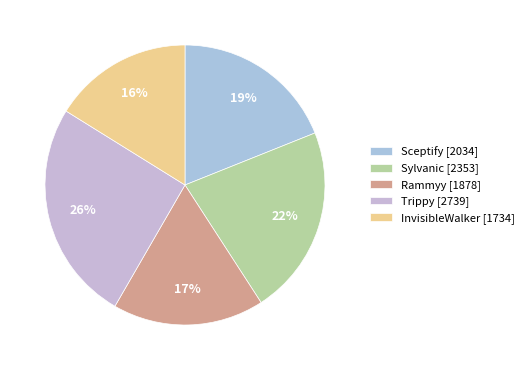

Count the number of slices in the pie.

5